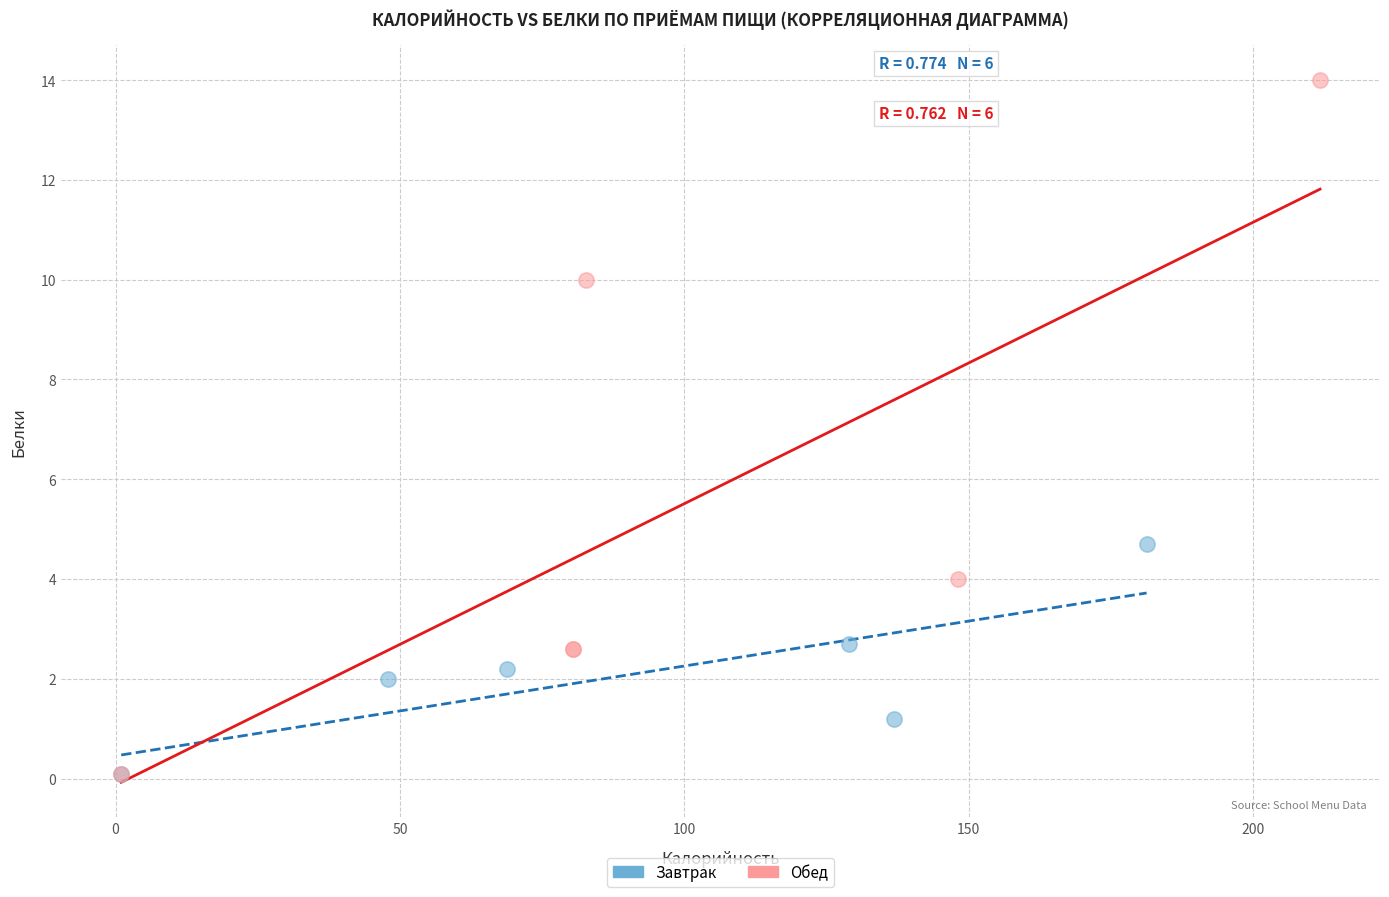

Which series reaches the maximum Y coordinate?

Обед